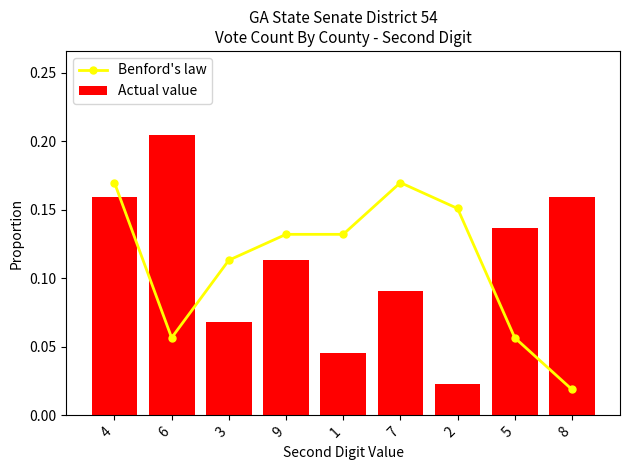

Reading left to right, extract all data points from this chart.

Benford's law: 0.2	0.1	0.1	0.1	0.1	0.2	0.2	0.1	0.0
Actual value: 0.2	0.2	0.1	0.1	0.0	0.1	0.0	0.1	0.2